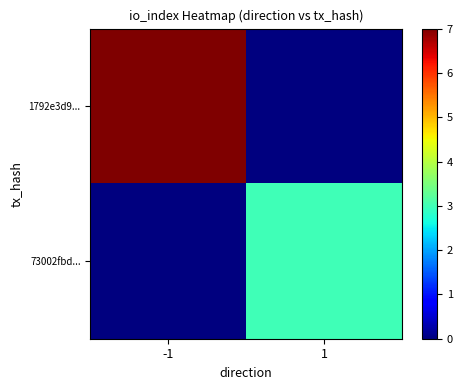

Which series changed the most between -1 and 1?

1792e3d9...